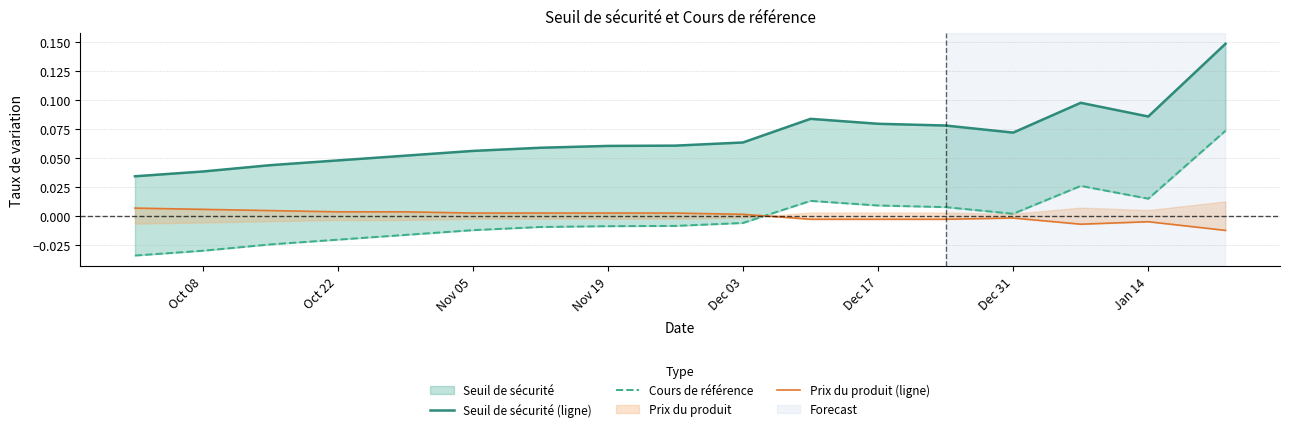

How many interior local valleys does the Cours de référence series have?

2